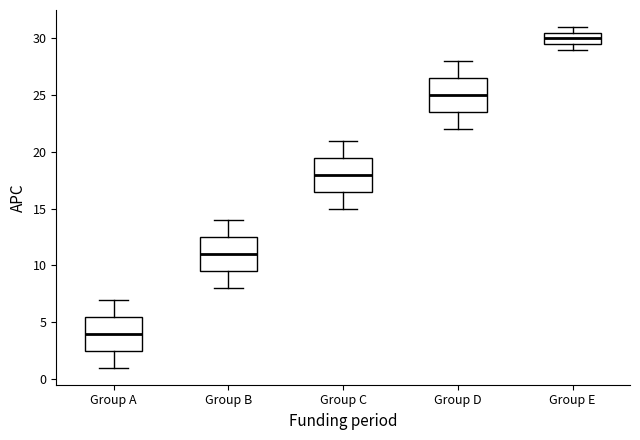

Reading left to right, read every box against the y-axis: the position of its median line, the range the box covers, and the ends of its whiskers. The values are not printed on the chart, so give them approximately, as read against the axis.

Group A: median 4.0, box 2.5 to 5.5, whiskers 1.0 to 7.0
Group B: median 11.0, box 9.5 to 12.5, whiskers 8.0 to 14.0
Group C: median 18.0, box 16.5 to 19.5, whiskers 15.0 to 21.0
Group D: median 25.0, box 23.5 to 26.5, whiskers 22.0 to 28.0
Group E: median 30.0, box 29.5 to 30.5, whiskers 29.0 to 31.0